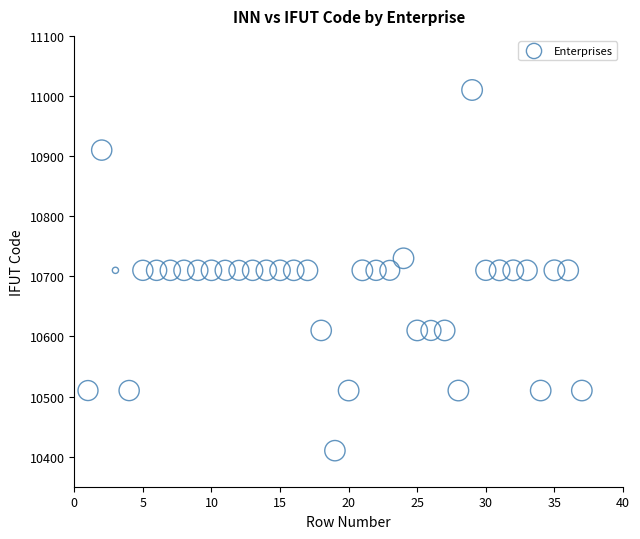

What is the range of Y values (max minus min)?

600